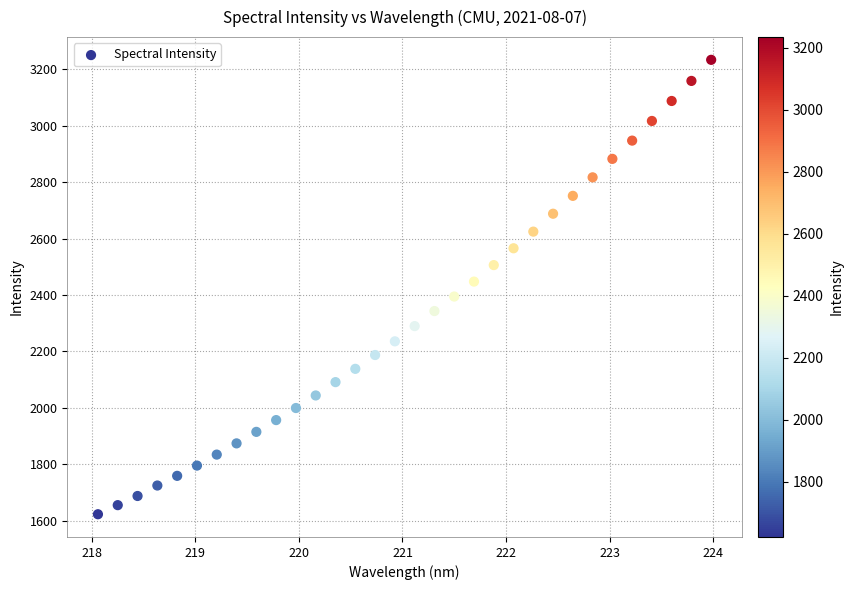

What is the range of Y values (max minus min)?

1610.7